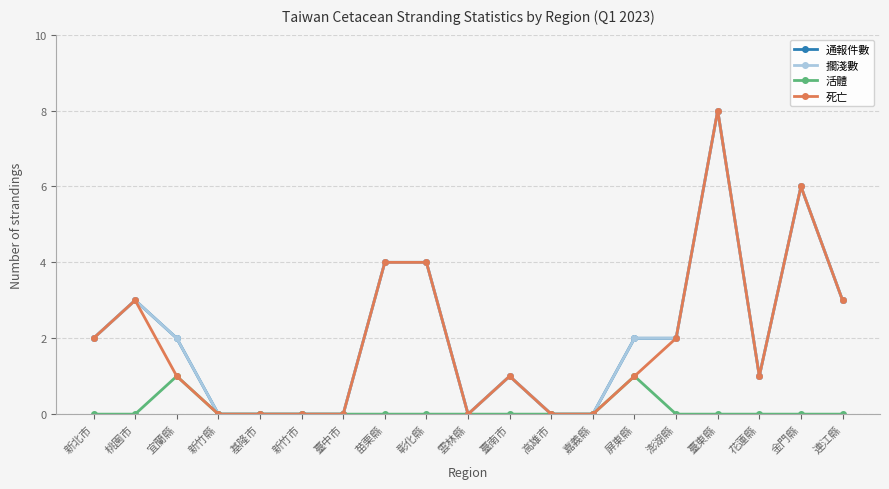

Which series has the largest total across all categories?

通報件數